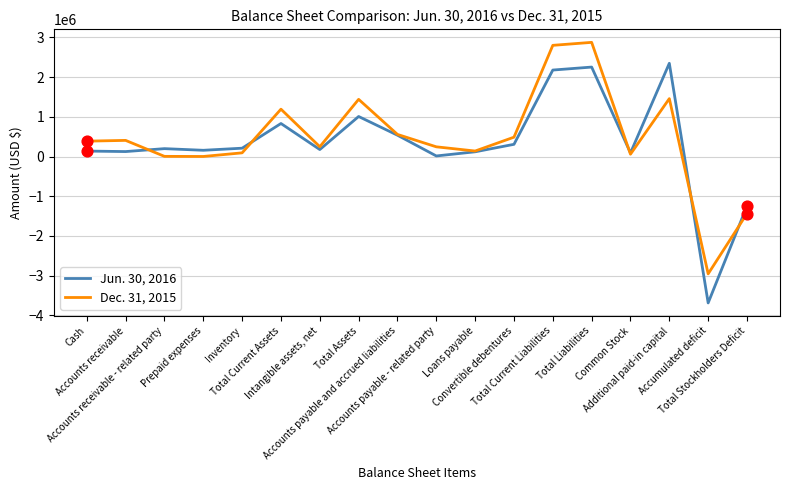

Which series has the largest total across all categories?

Dec. 31, 2015